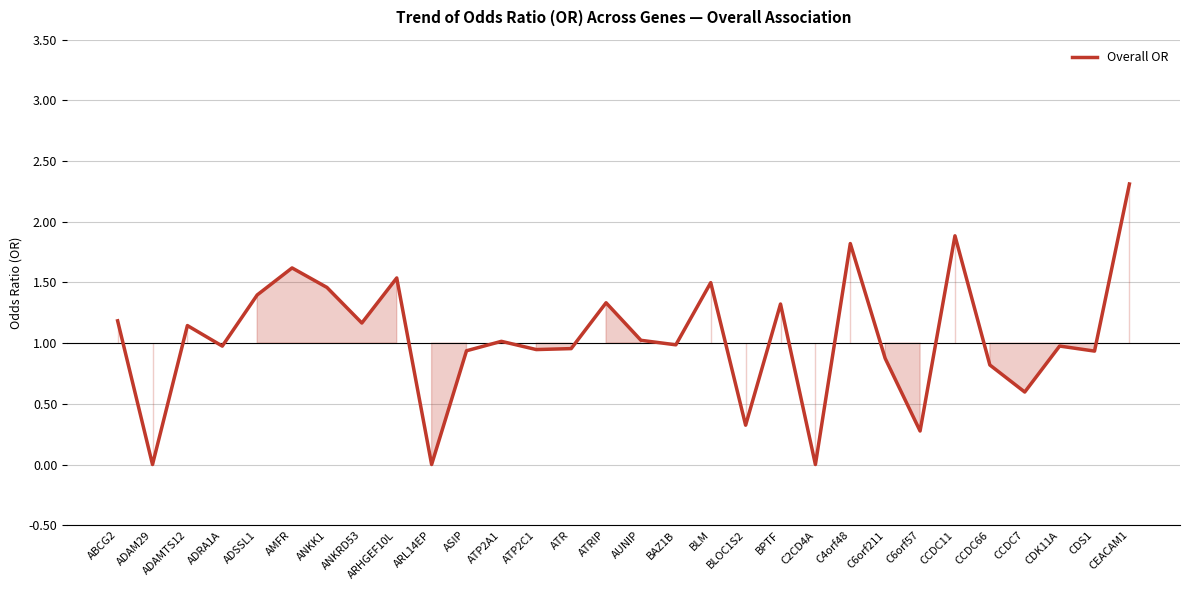

What position from the right is ADAM29?

29